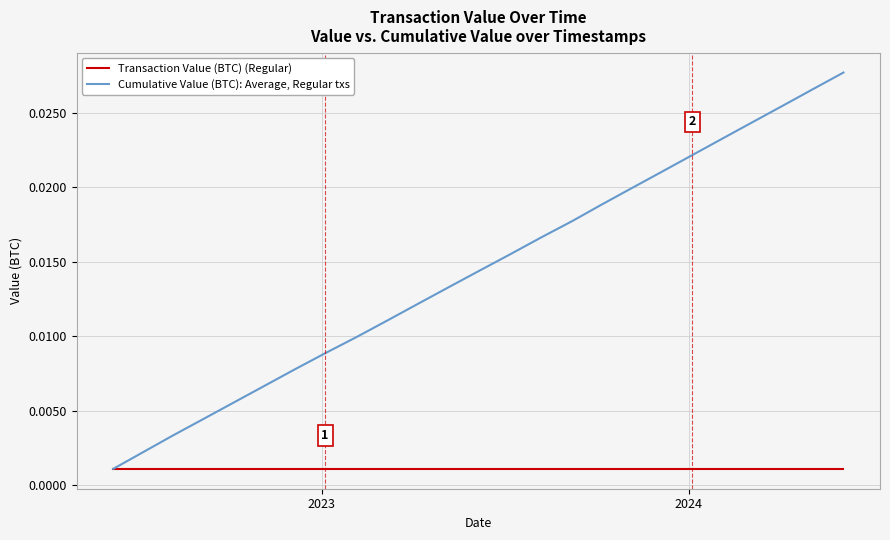

Which series has the largest total across all categories?

Cumulative Value (BTC): Average, Regular txs